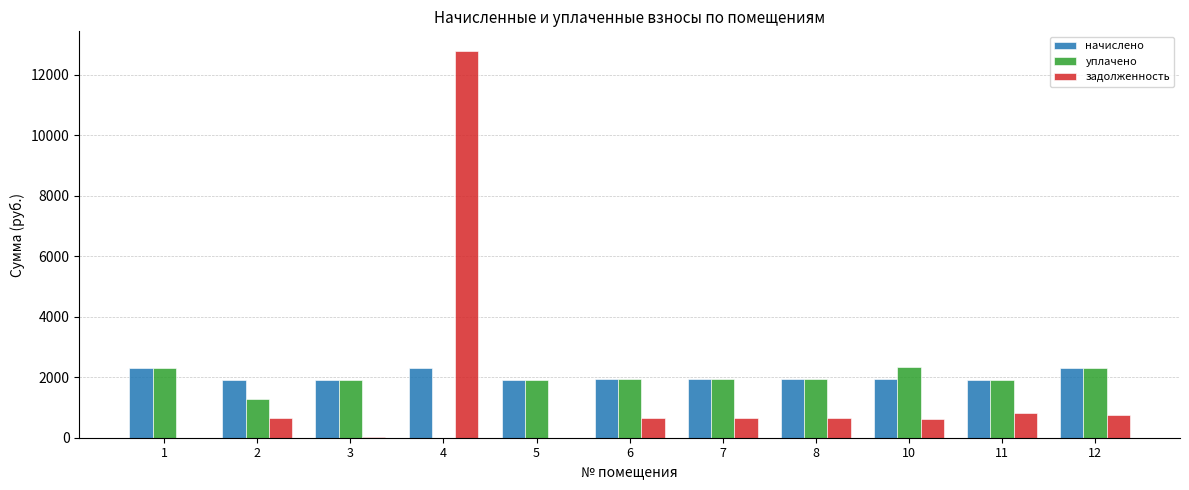

Between 5 and 12, which series saw the biggest shift?

задолженность